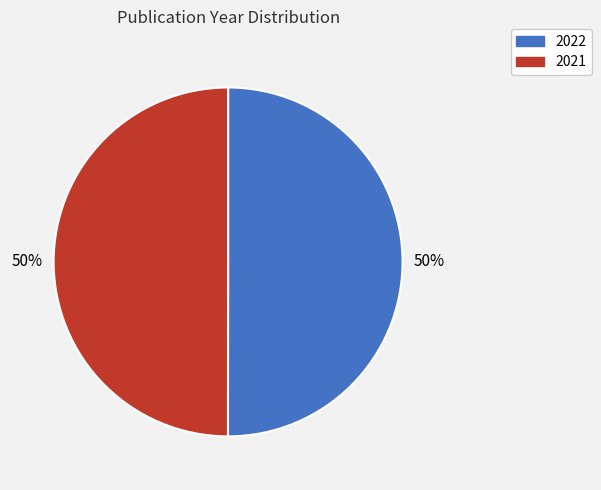

How many segments does this pie chart have?

2